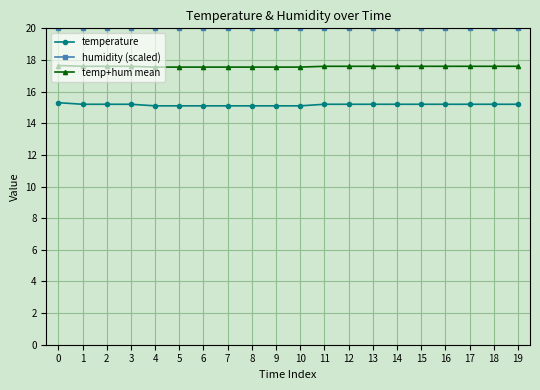

True or false: temp+hum mean and temperature intersect in this chart.

False